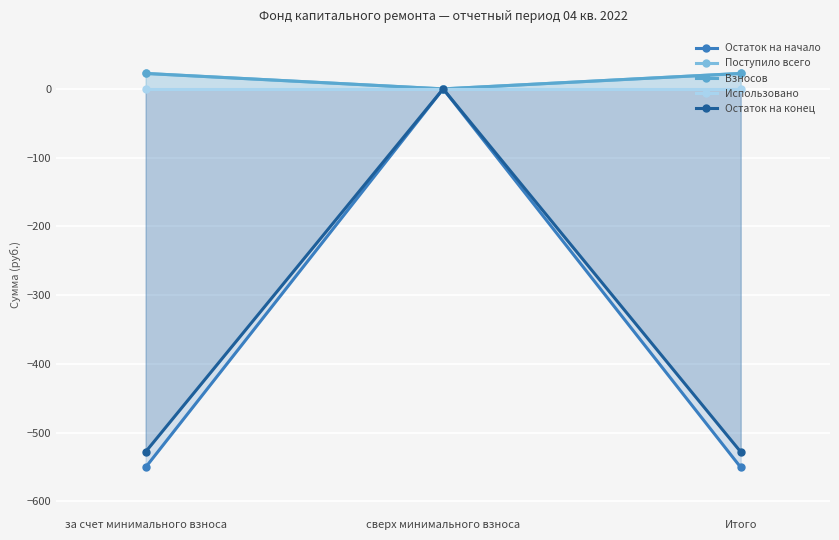

What is the highest value of the Взносов series?

22.5